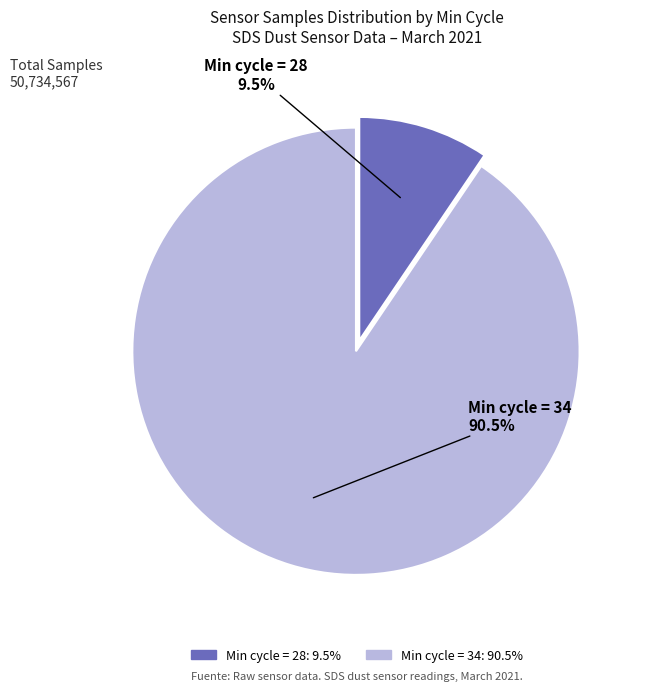

Does any single category account for the majority?

Yes